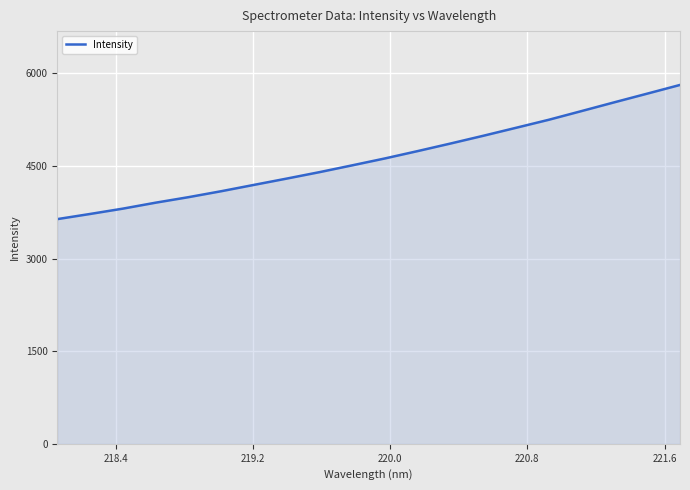

What is the maximum value shown in the chart?

5814.5